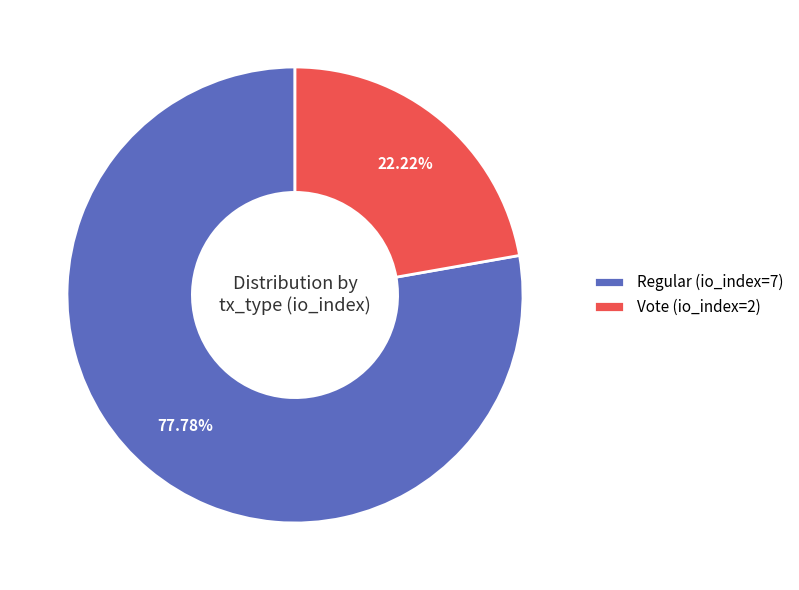

To the nearest percent, what is the difference between the largest and smallest slice percentages?

56%